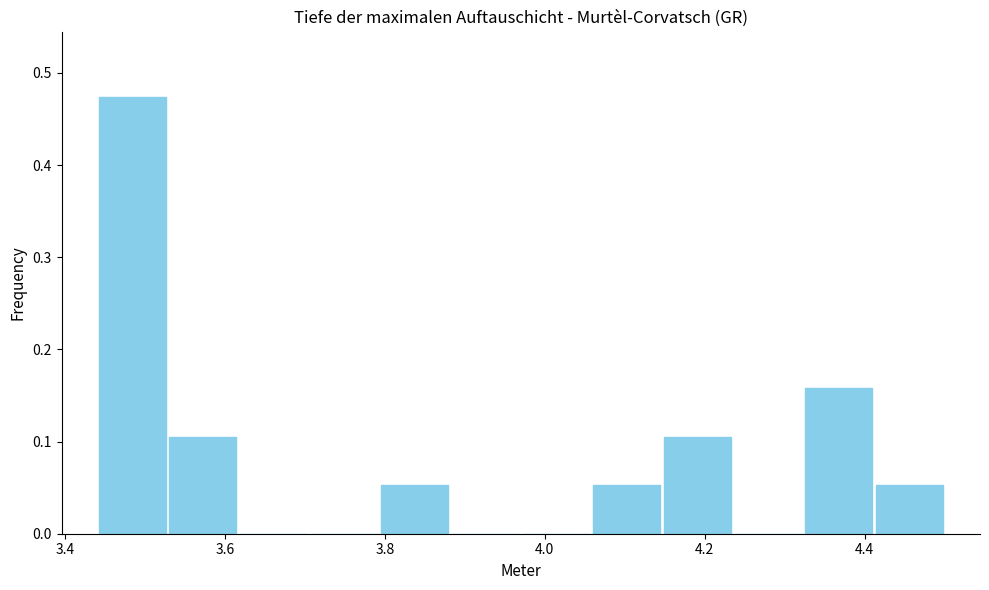

Reading left to right, list every bar in this chart as the range it spans on the x-axis followed by its height. Neither the bar edges nor the heights are printed on the chart, so give them approximately, as read against the axes.

3.44 to 3.52: 0.47
3.52 to 3.62: 0.11
3.62 to 3.70: 0
3.70 to 3.80: 0
3.80 to 3.88: 0.05
3.88 to 3.98: 0
3.98 to 4.06: 0
4.06 to 4.14: 0.05
4.14 to 4.24: 0.11
4.24 to 4.32: 0
4.32 to 4.42: 0.16
4.42 to 4.50: 0.05